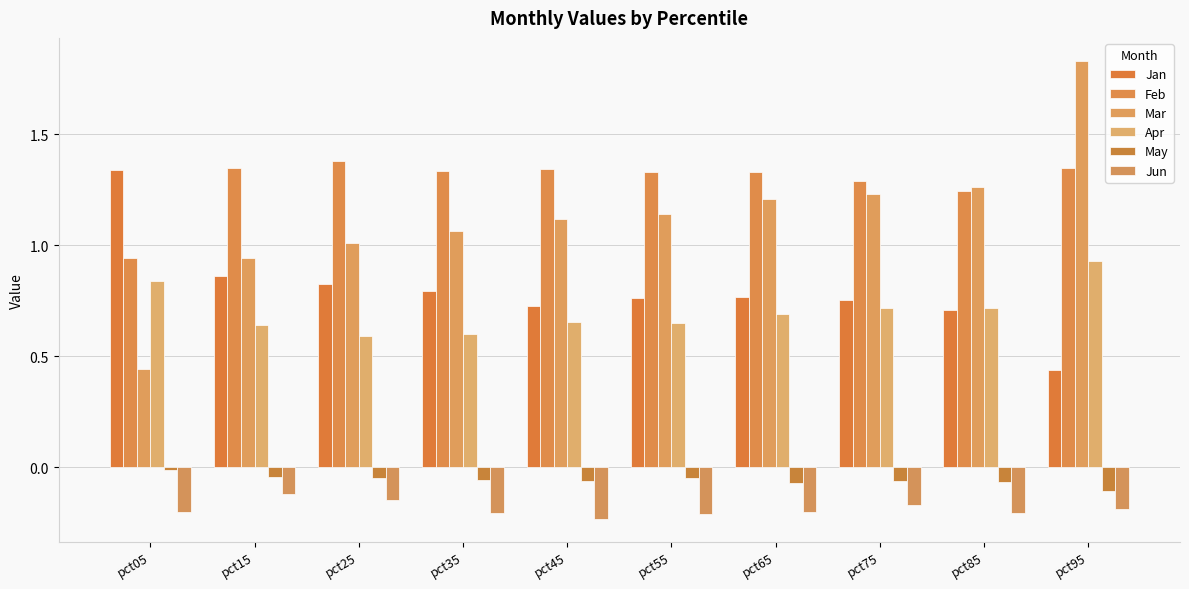

What is the sum of the Mar values at pct95 and pct85?

3.1